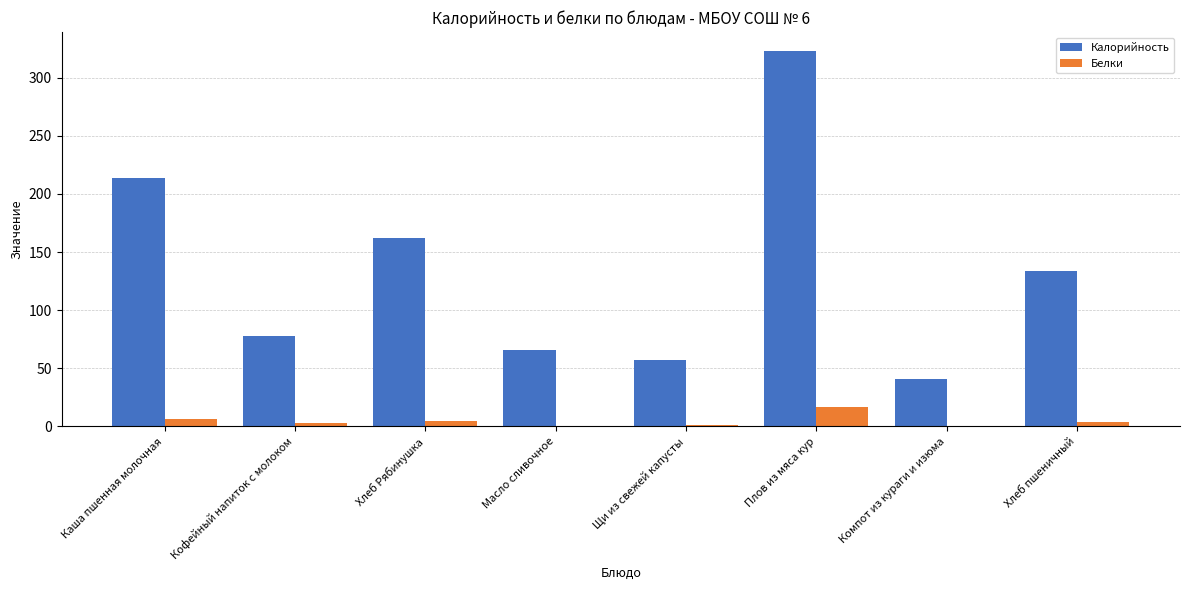

Where is Калорийность nearest to the value 181?

Хлеб Рябинушка